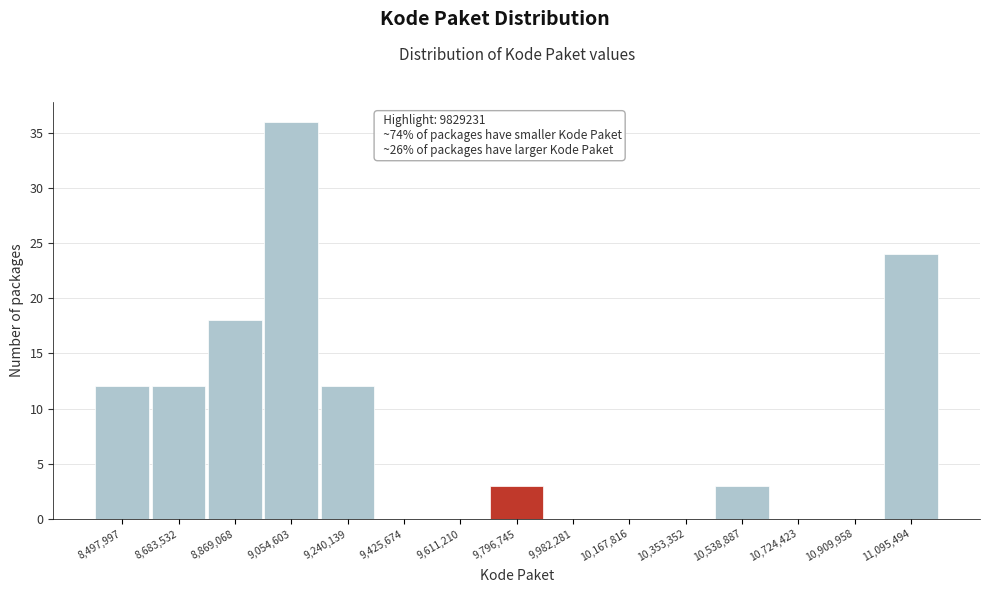

Reading right to left, what are all the values shown in this chart?

11,095,494=24	10,909,958=0	10,724,423=0	10,538,887=3	10,353,352=0	10,167,816=0	9,982,281=0	9,796,745=3	9,611,210=0	9,425,674=0	9,240,139=12	9,054,603=36	8,869,068=18	8,683,532=12	8,497,997=12